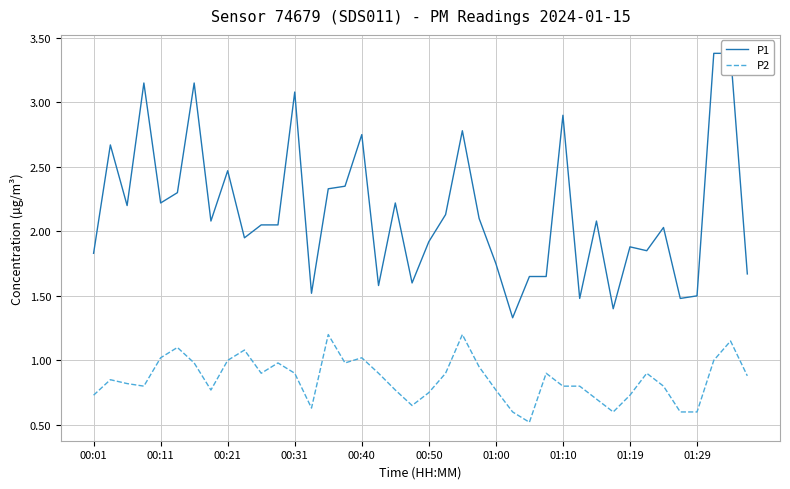

Rank the series at 01:10 from lowest to highest value.

P2, P1